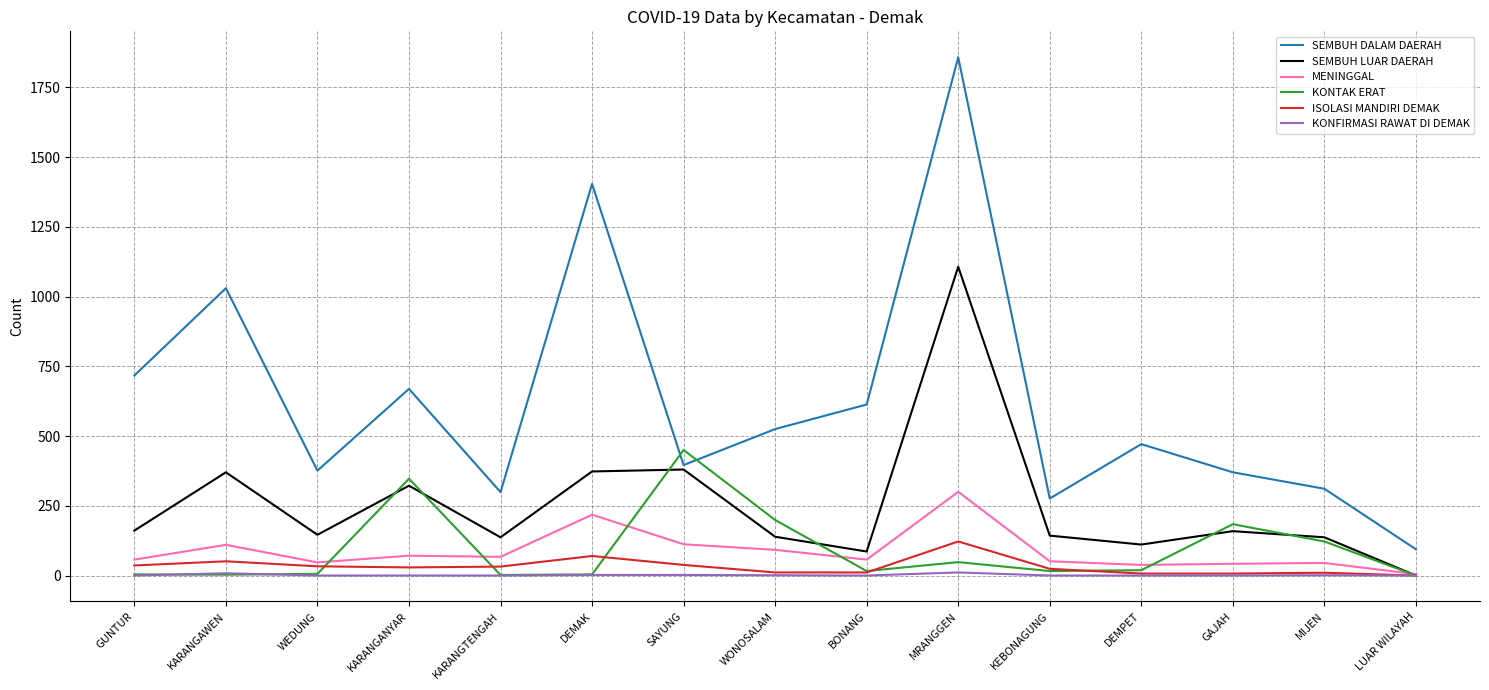

List the series in order of their peak value, highest first.

SEMBUH DALAM DAERAH, SEMBUH LUAR DAERAH, KONTAK ERAT, MENINGGAL, ISOLASI MANDIRI DEMAK, KONFIRMASI RAWAT DI DEMAK